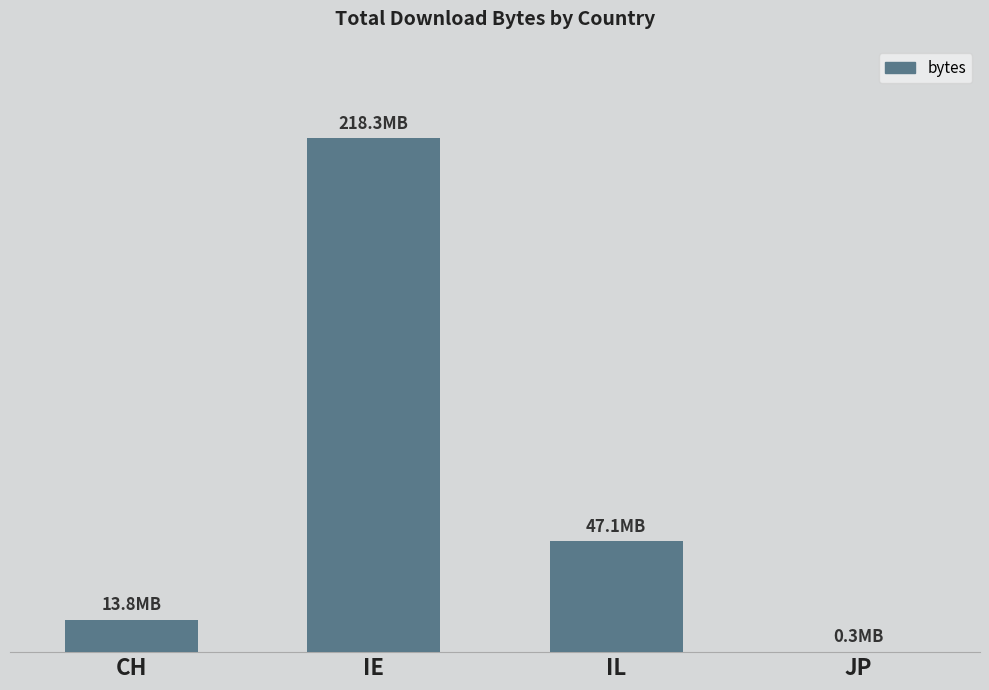

Are the bars horizontal?

No